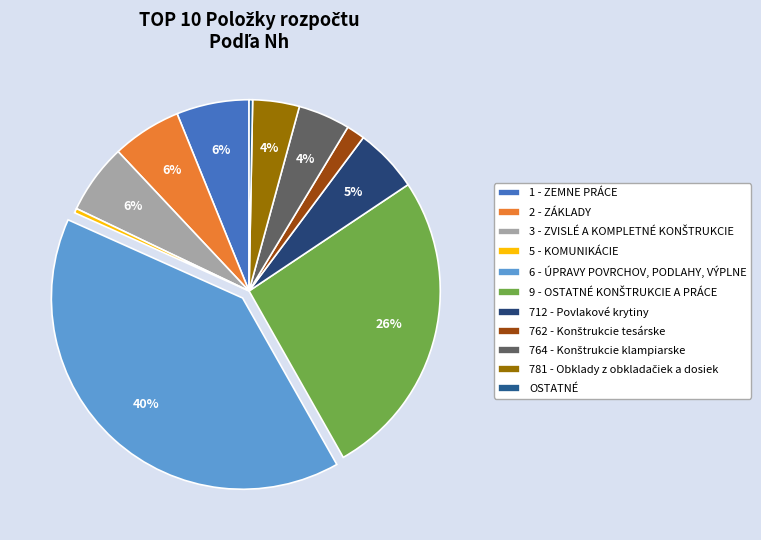

What percentage is NOT represented by 3 - ZVISLÉ A KOMPLETNÉ KONŠTRUKCIE?

94.1%